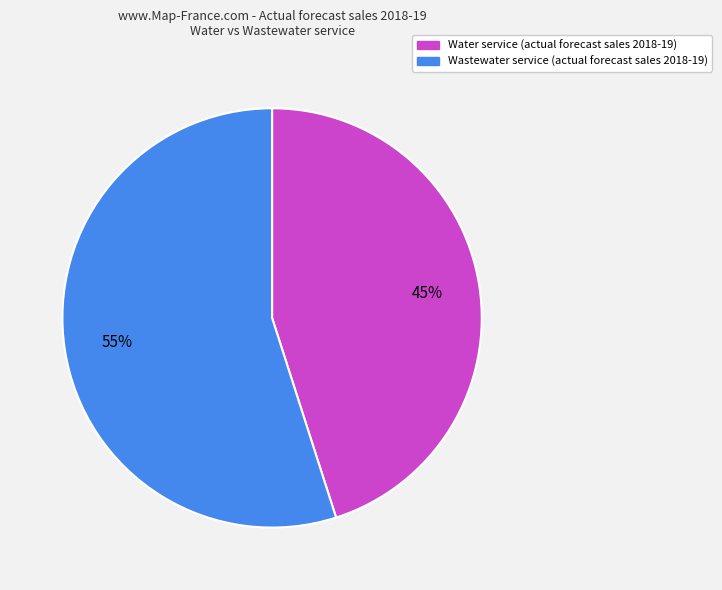

Is there a majority slice in this chart?

Yes